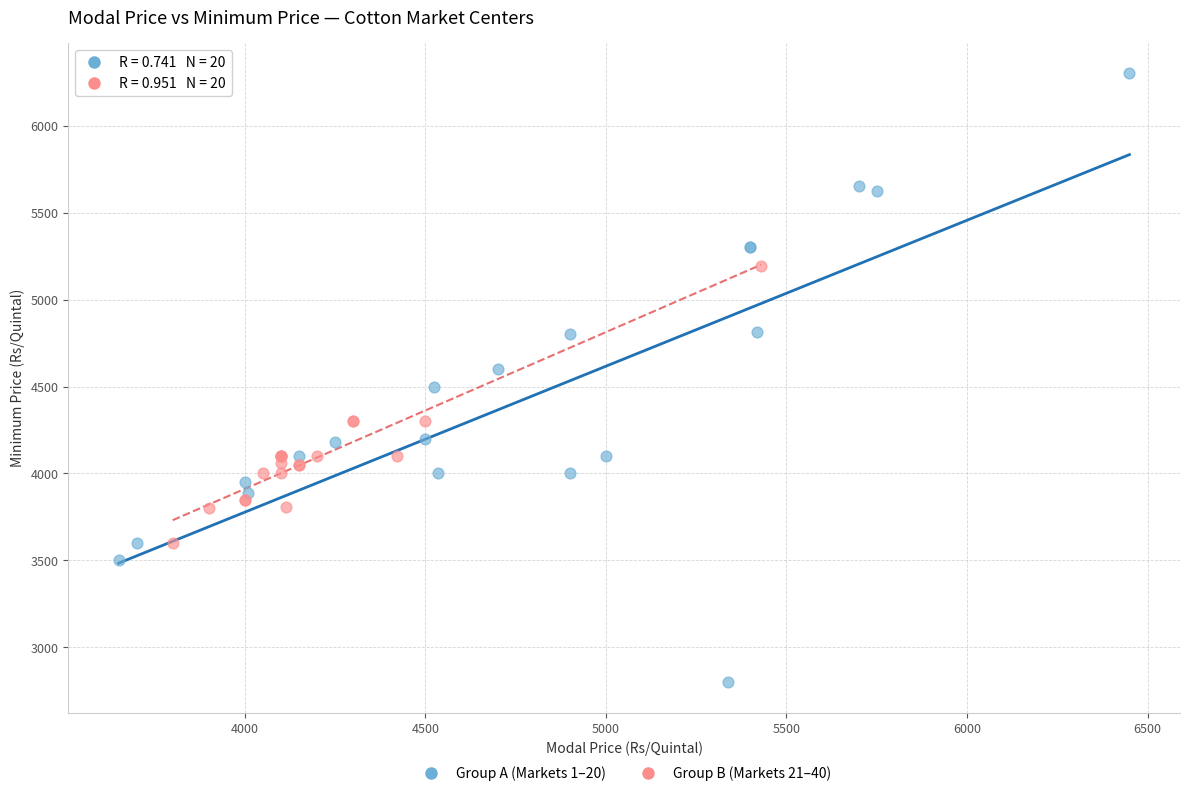

Which series reaches the minimum Y coordinate?

Group A (Markets 1–20)